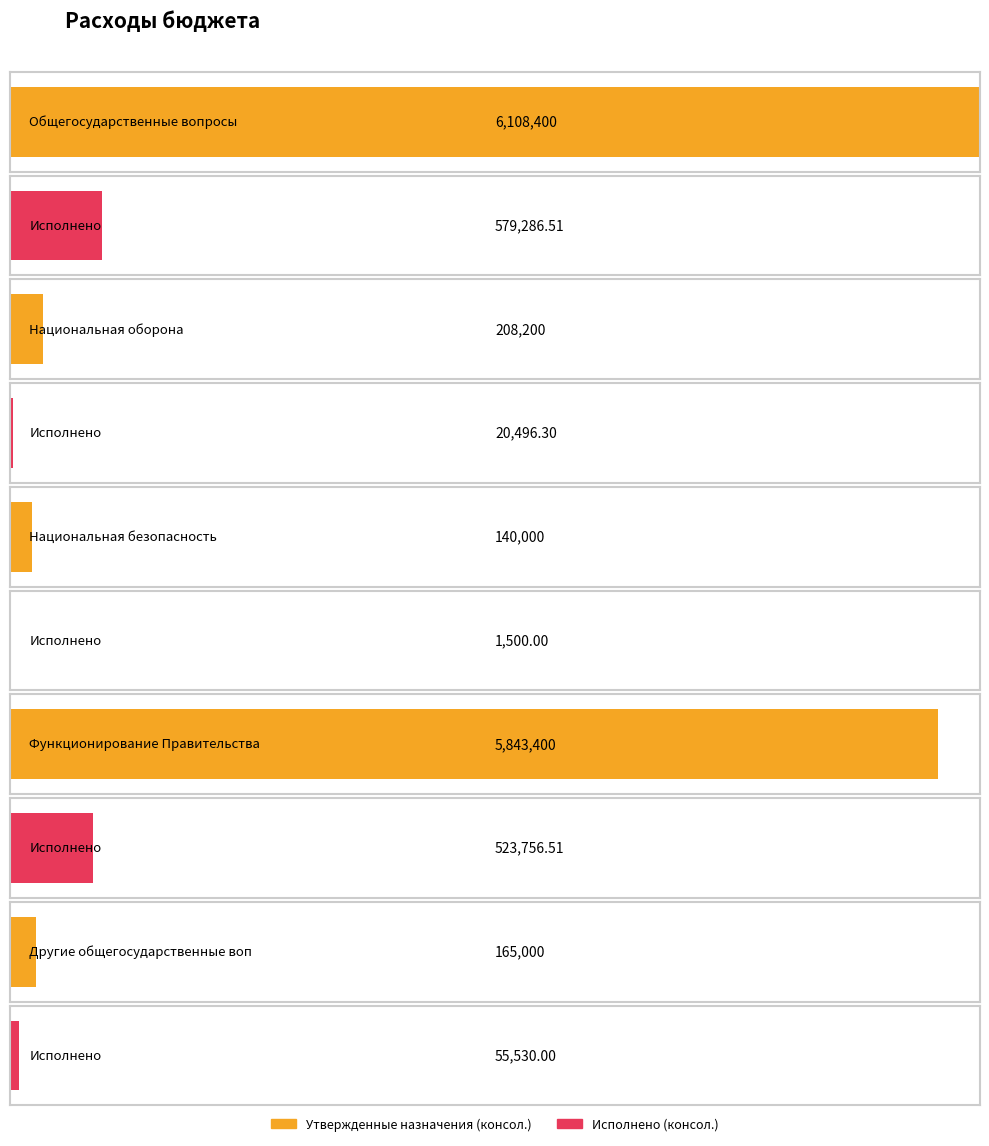

Does the chart contain any negative values?

No